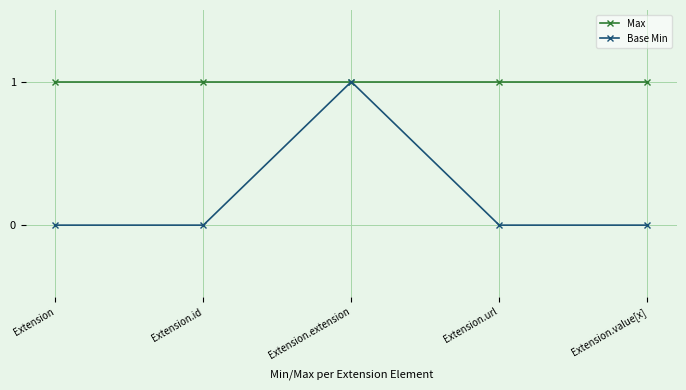

Which series has the largest range (max minus min)?

Base Min